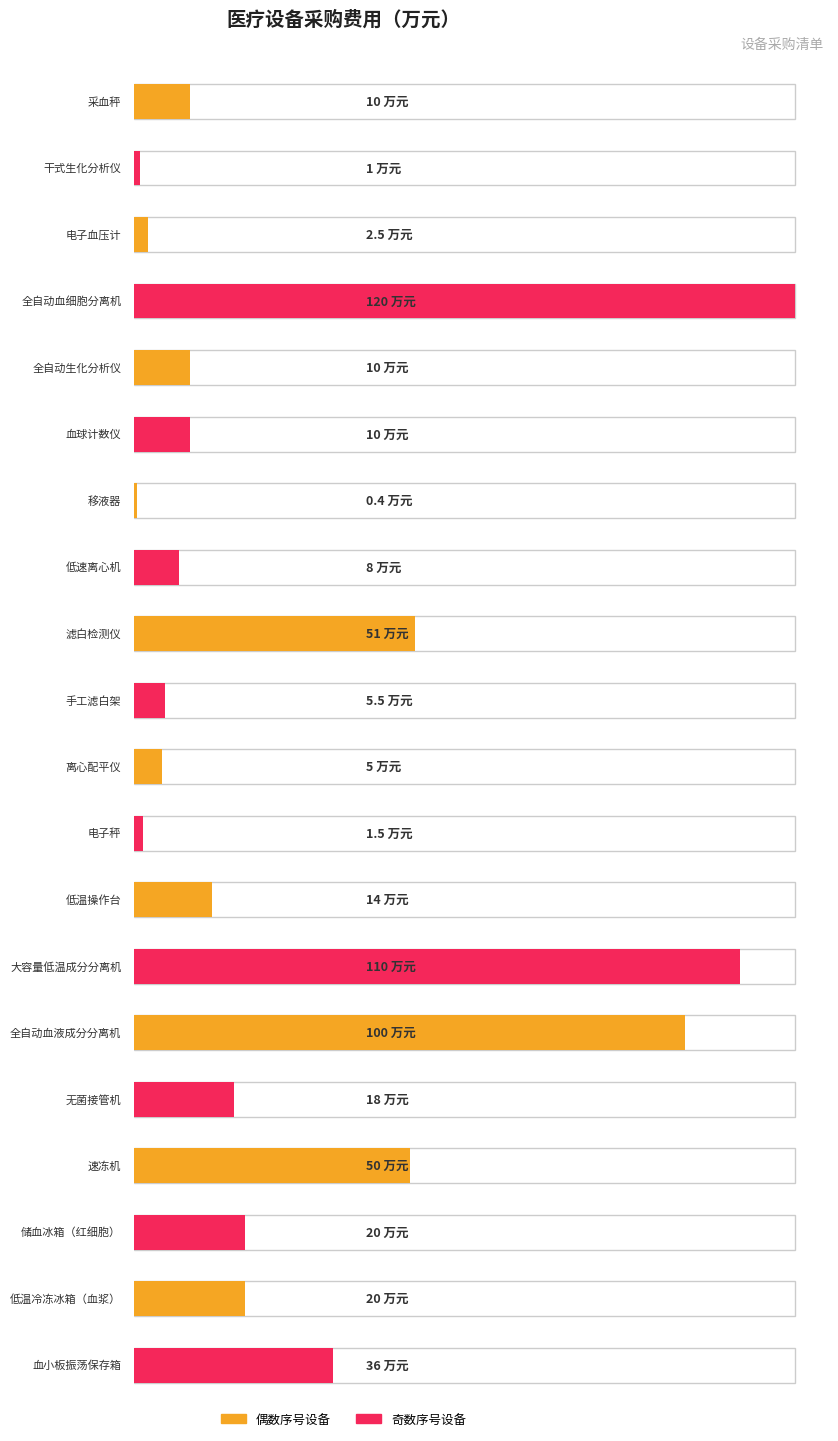

The value at 无菌接管机 is 29.5. True or false?

False